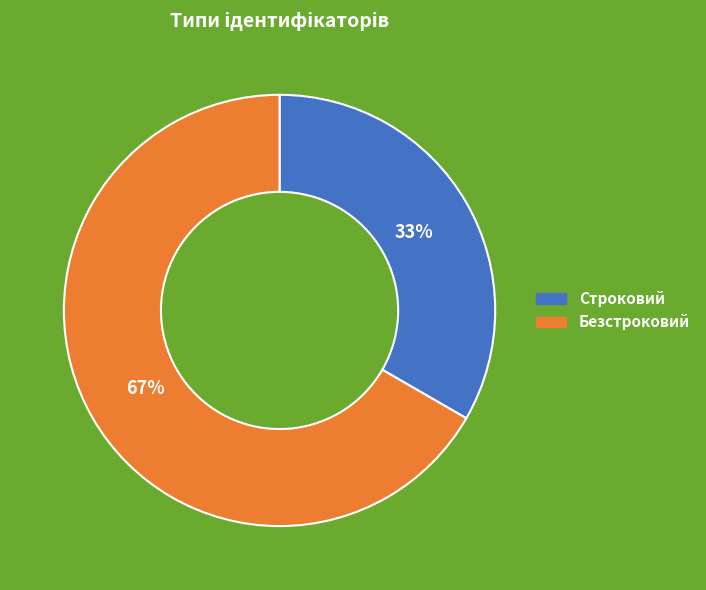

To the nearest percent, what is the average slice percentage?

50%